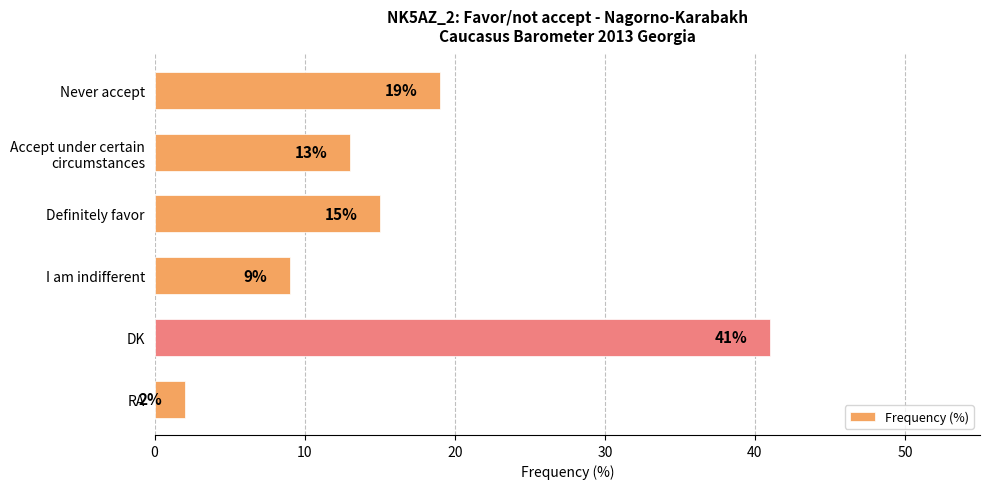

Reading top to bottom, extract all data points from this chart.

19	13	15	9	41	2